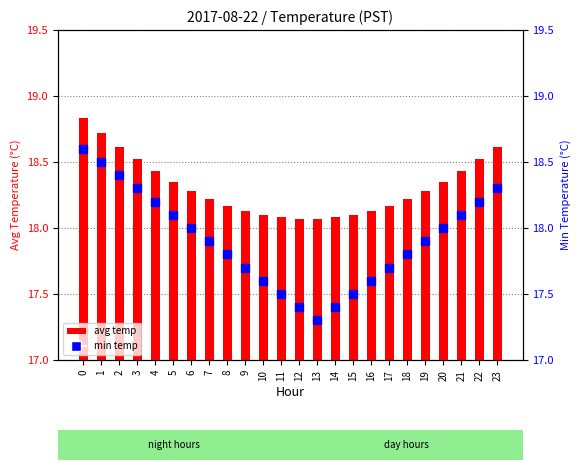

What is the total value across all series at 13?

35.4